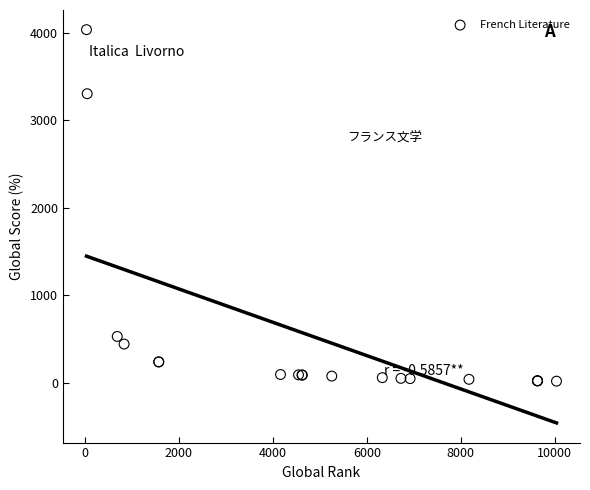

What Y value in the scatter plot is closest to 2028?

3305